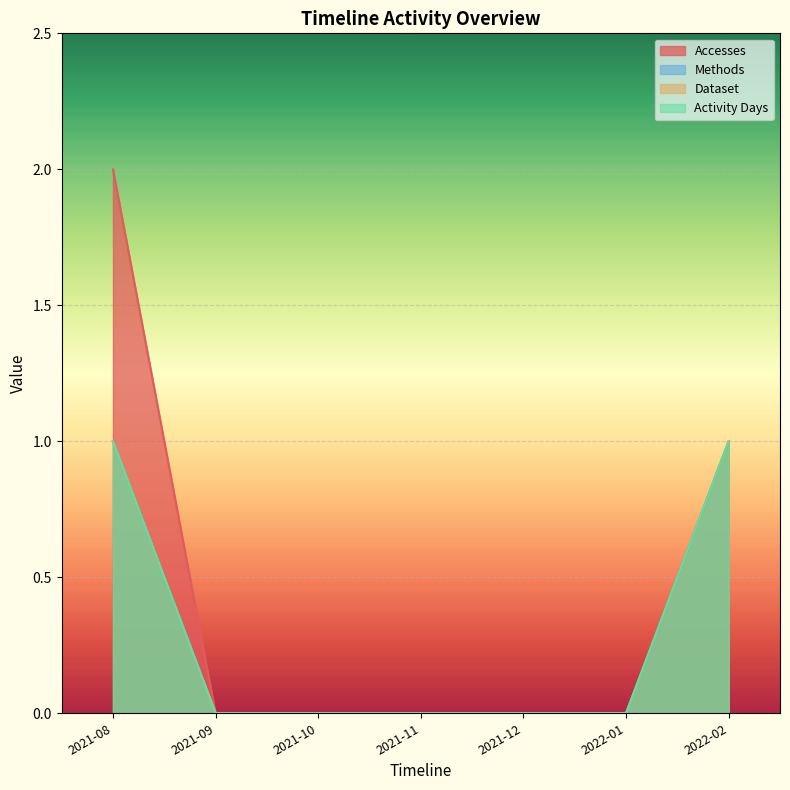

True or false: Activity Days and Accesses cross at least once.

False